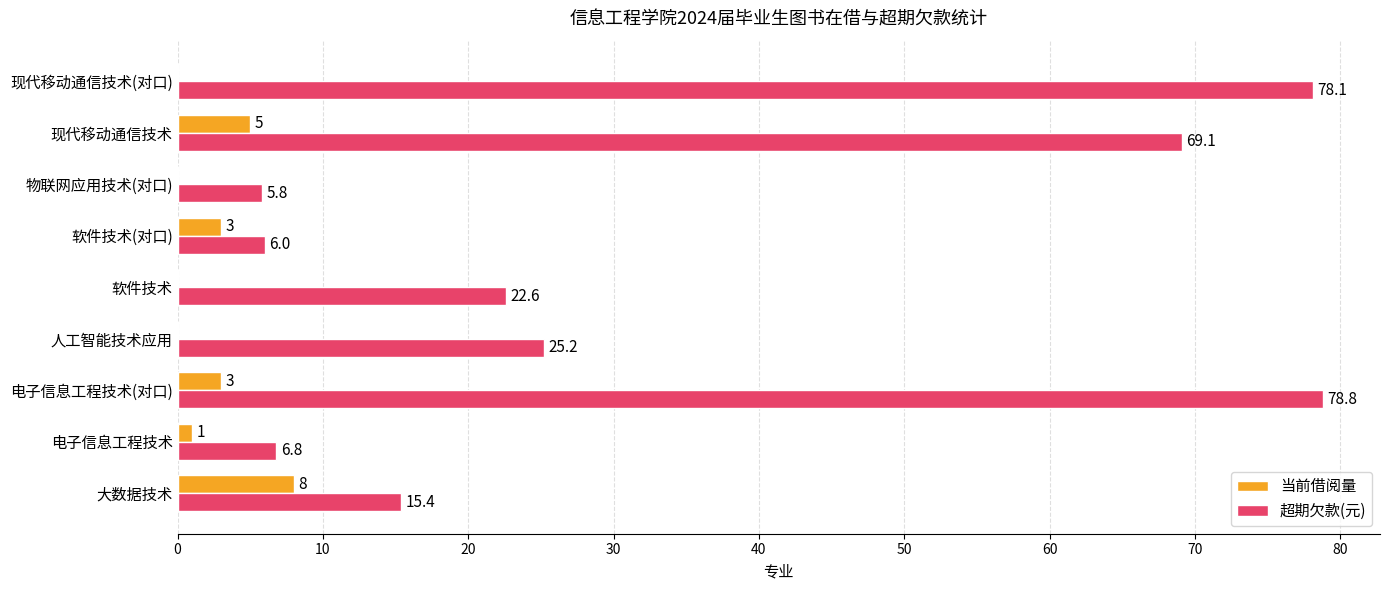

Is the value of 当前借阅量 at 现代移动通信技术(对口) greater than the value of 超期欠款(元) at 软件技术(对口)?

No